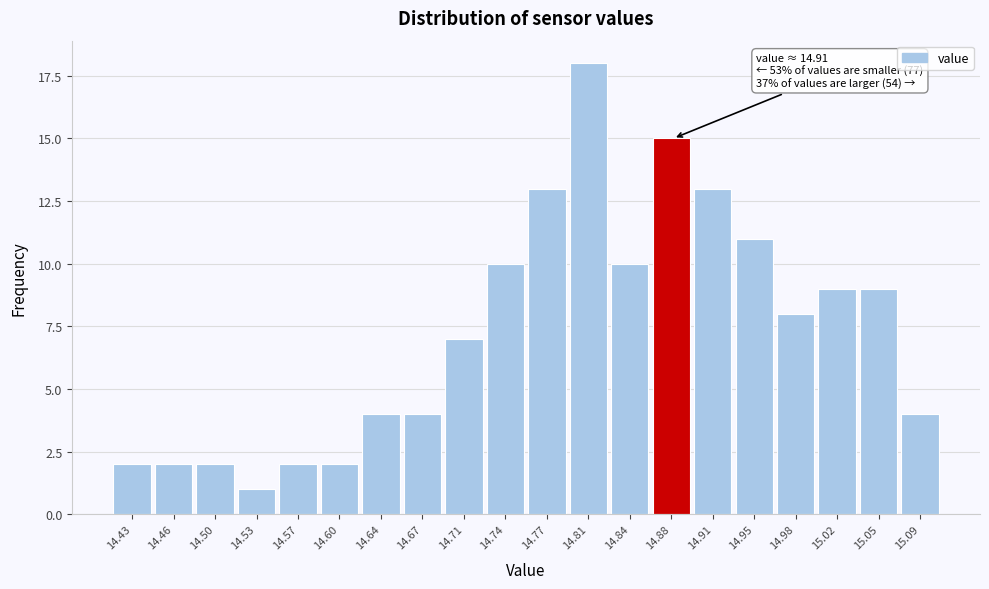

Reading right to left, list all the values displayed in this chart.

15.09=4	15.05=9	15.02=9	14.98=8	14.95=11	14.91=13	14.88=15	14.84=10	14.81=18	14.77=13	14.74=10	14.71=7	14.67=4	14.64=4	14.60=2	14.57=2	14.53=1	14.50=2	14.46=2	14.43=2